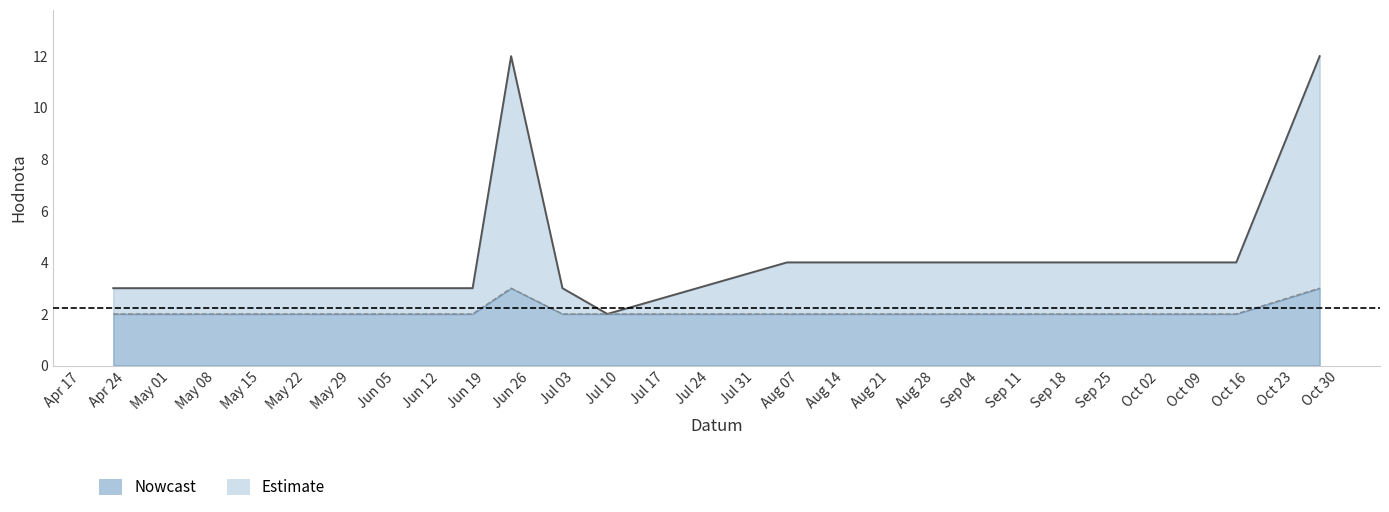

What is the difference between the highest and lowest values at 2023-07-01?

1